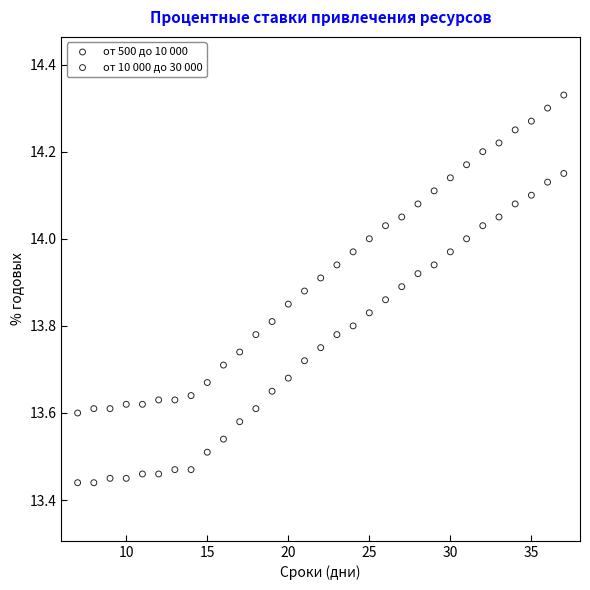

Which series contains the highest Y value?

от 10 000 до 30 000